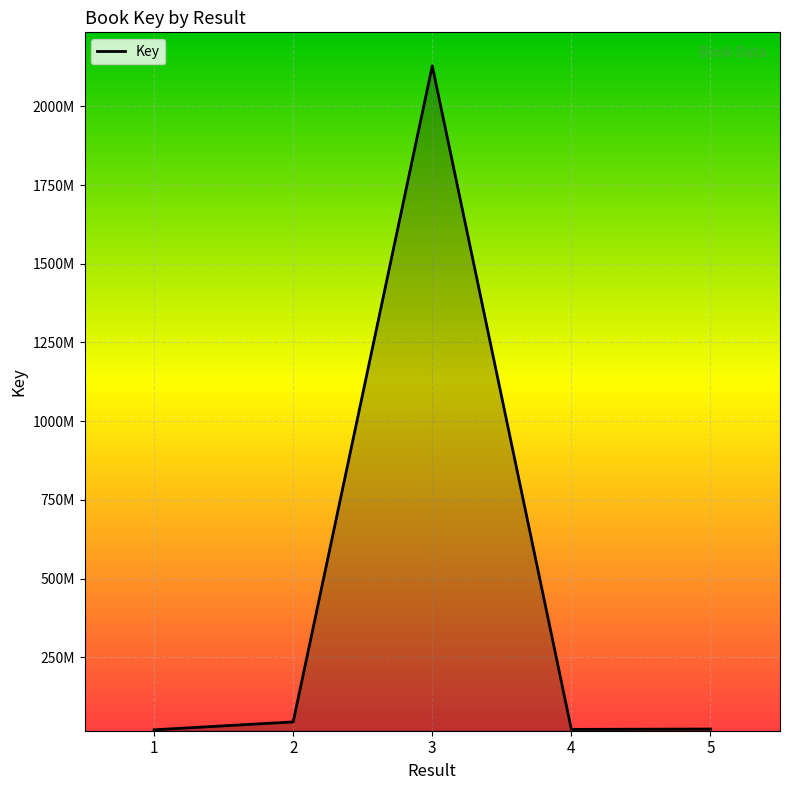

True or false: the data shows 2128860280 at 3.

True